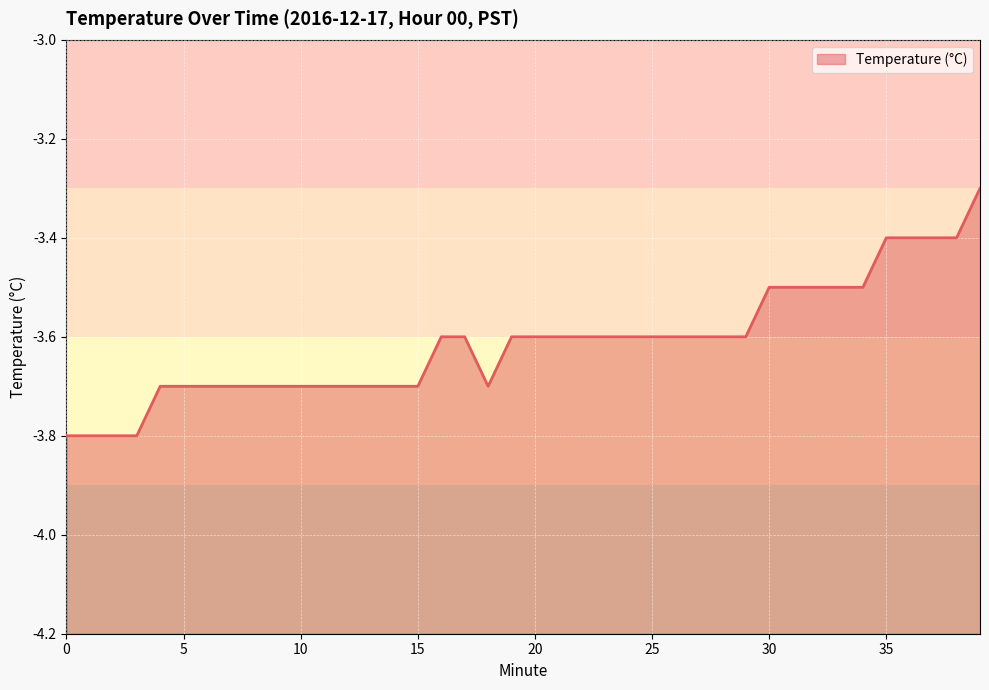

The chart shows a value of -3.7 at 13. True or false?

True